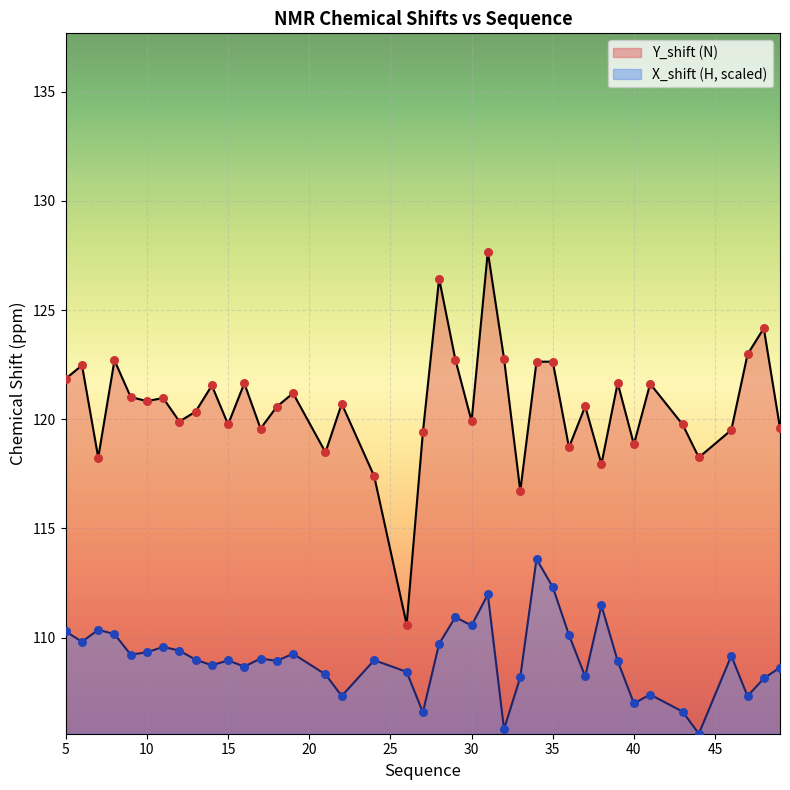

Which series has the largest total across all categories?

Y_shift